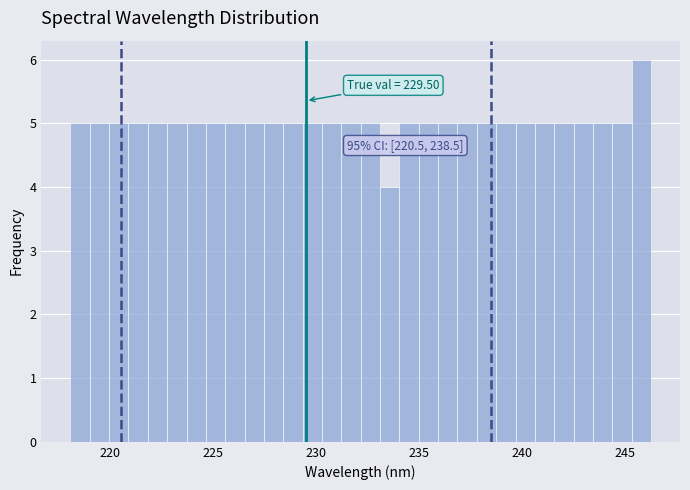

Around what value on the x-axis is the tallest bar? Give the approximate position of its centre, as read against the axis.

246.0